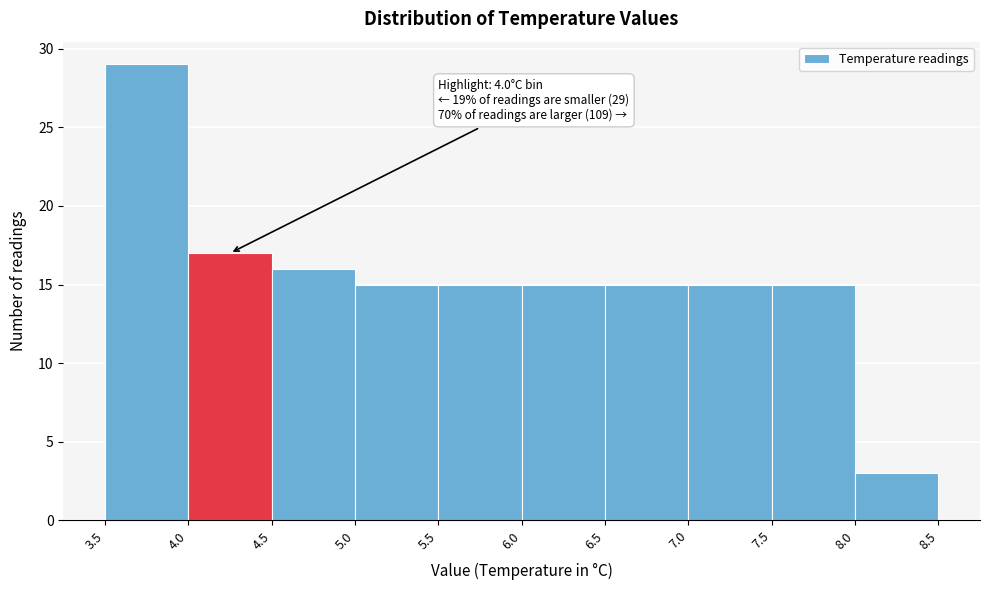

Which range on the x-axis has the tallest bar?

3.5 to 4.0